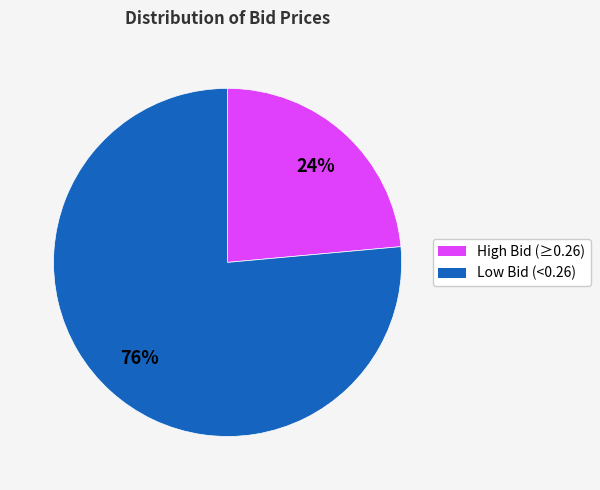

Does any single category account for the majority?

Yes